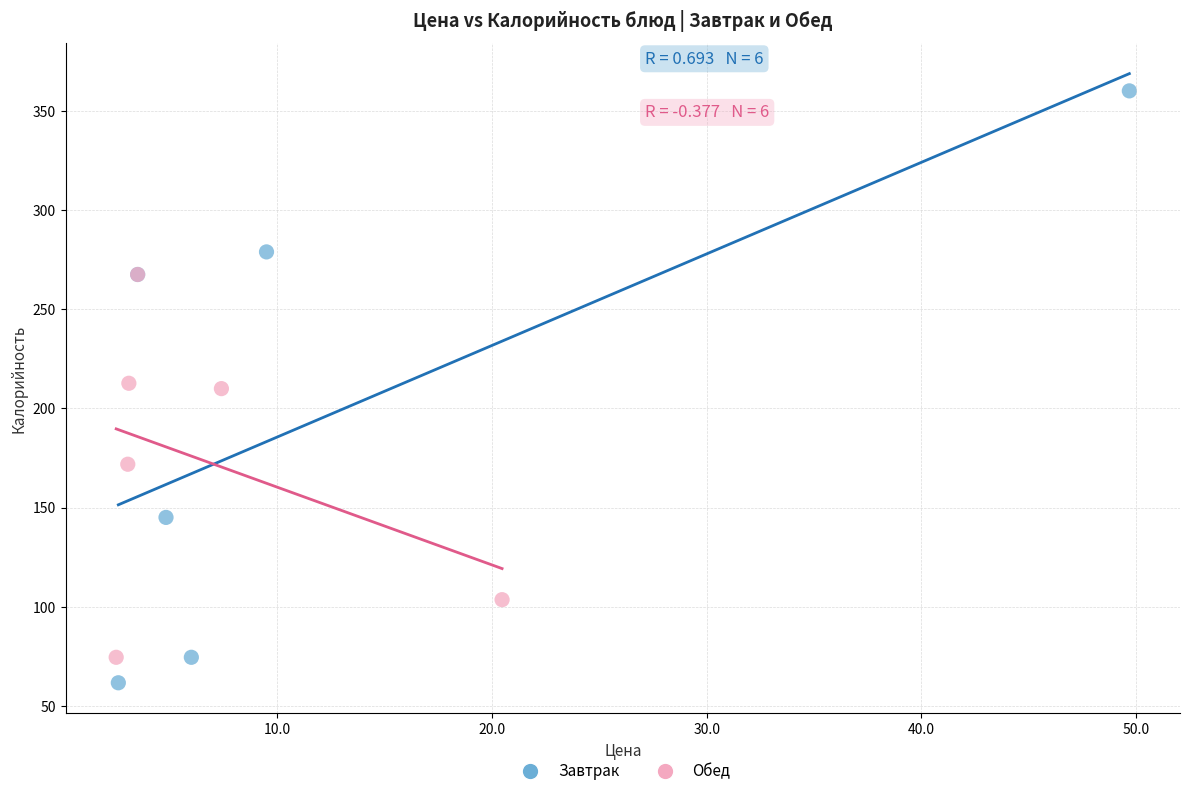

Which series reaches the maximum Y coordinate?

Завтрак